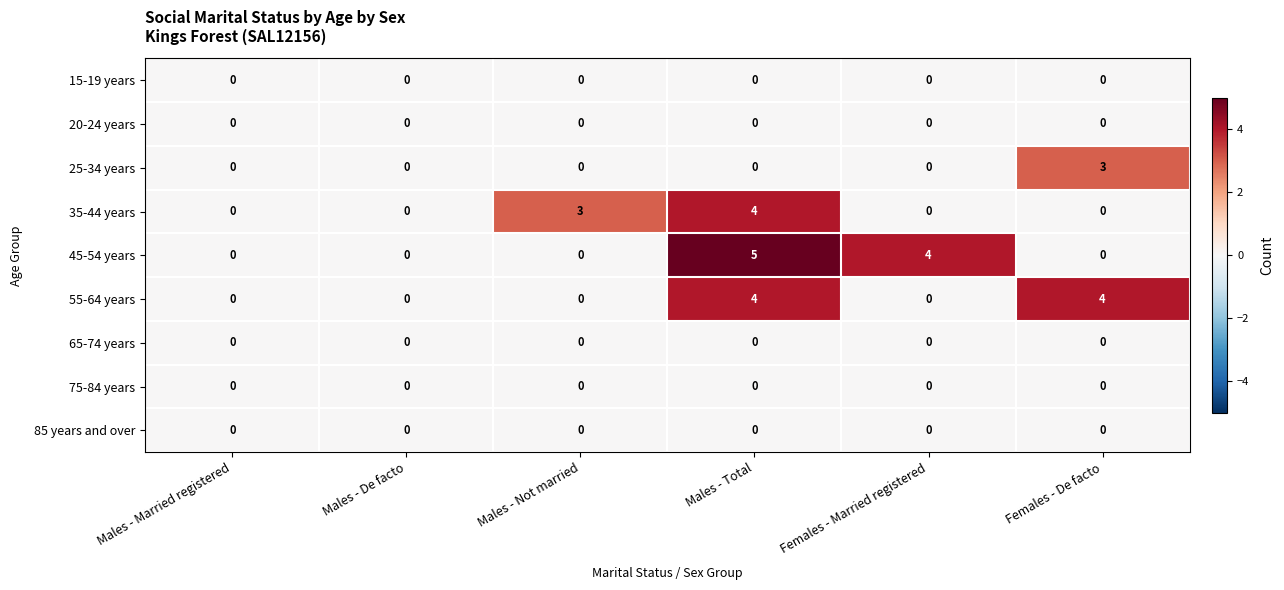

What is the total value across all series at Females - Married registered?

4